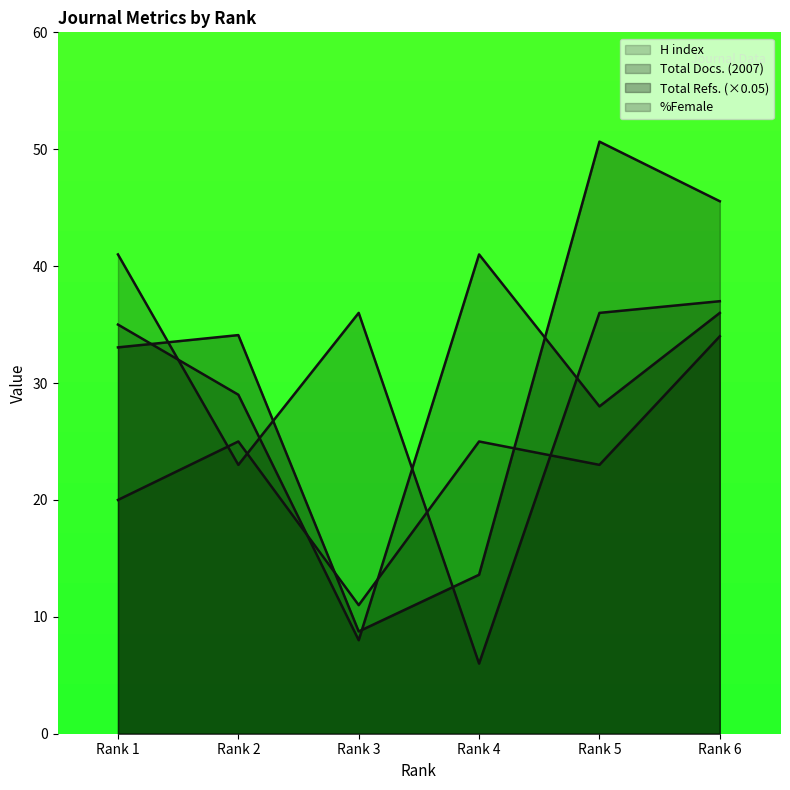

True or false: H index has more than 0 interior local peaks.

True